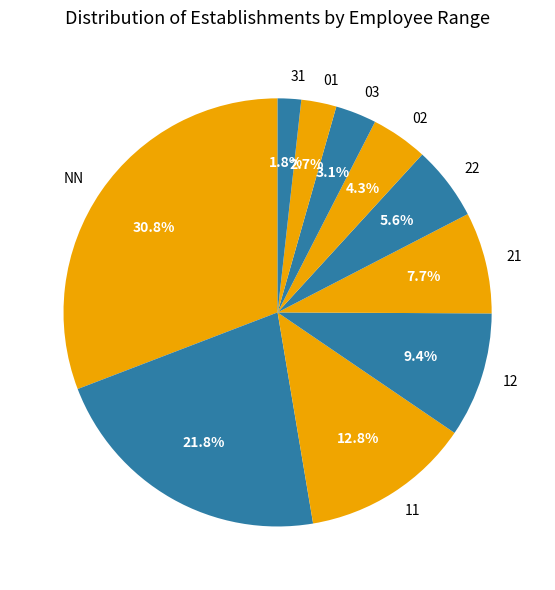

How many segments does this pie chart have?

10